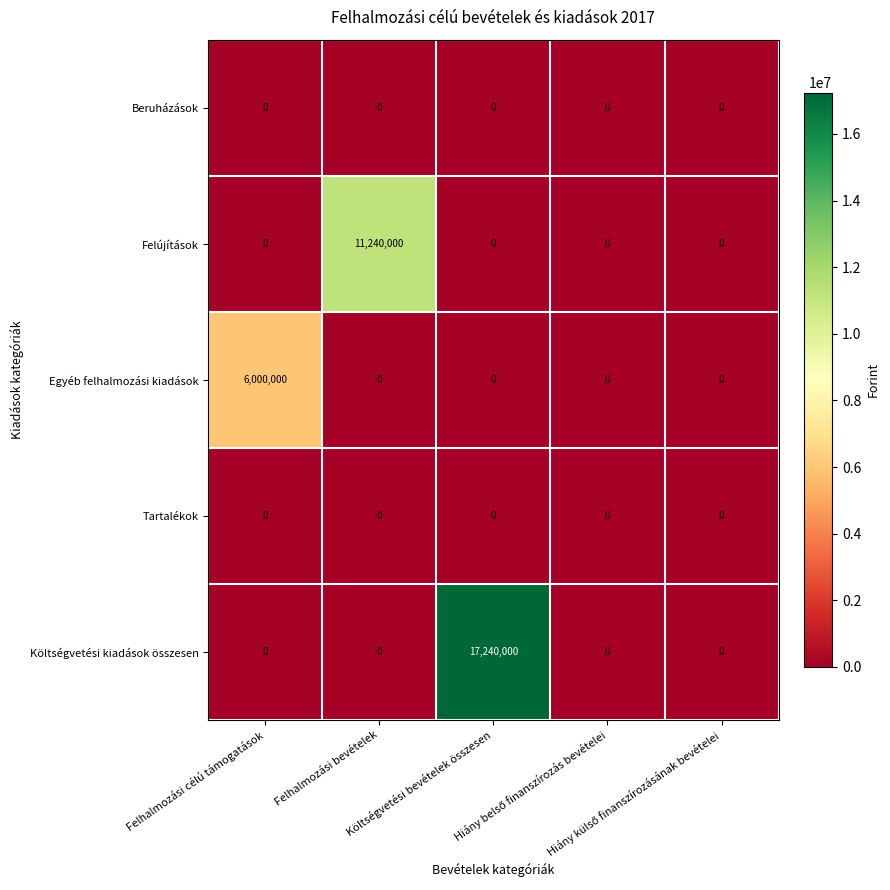

What is the greatest value displayed?

17240000